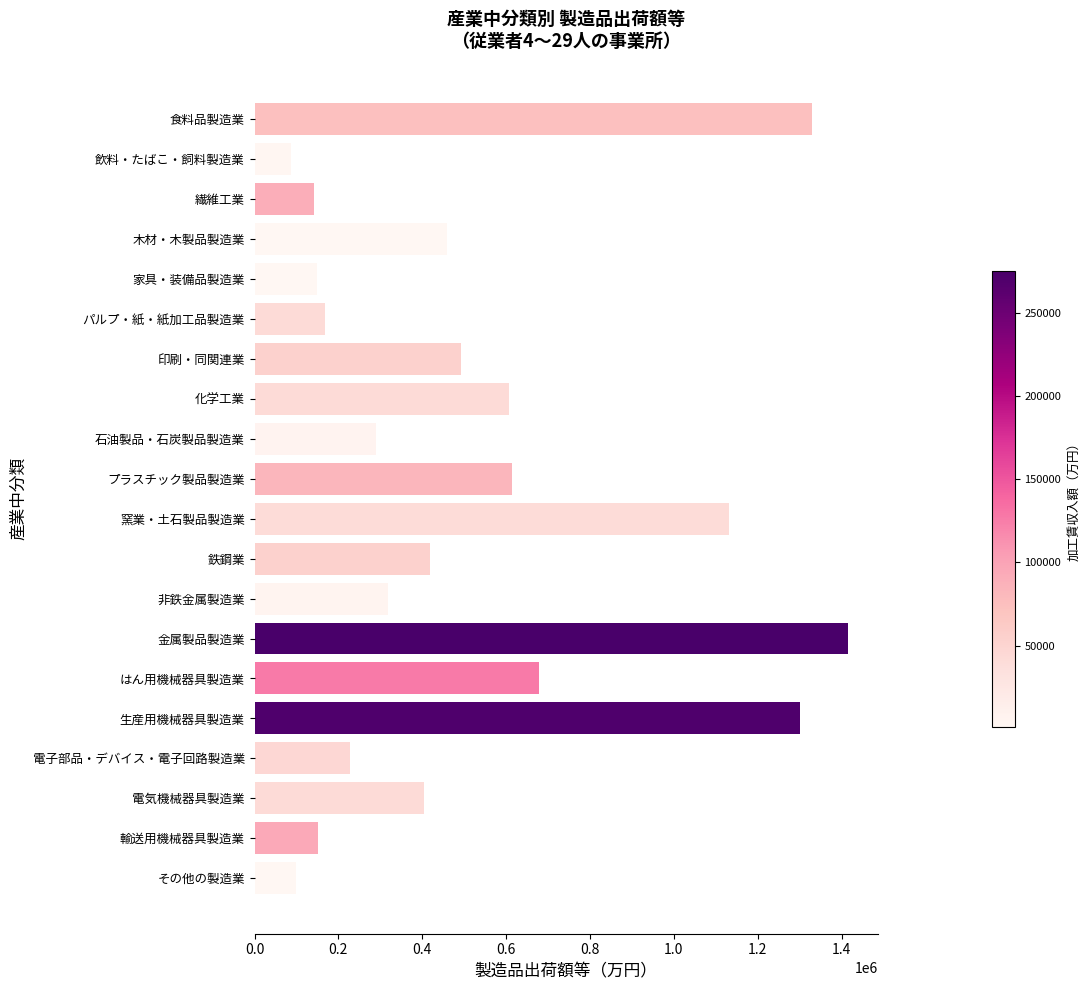

What is the change in value from 電子部品・デバイス・電子回路製造業 to 木材・木製品製造業?

+232171